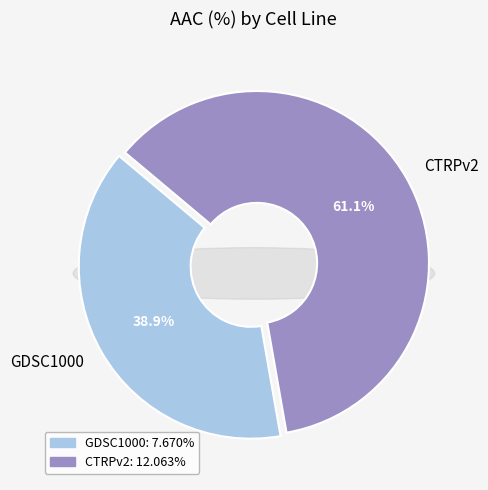

What percentage is the CTRPv2 slice, to the nearest percent?

61%